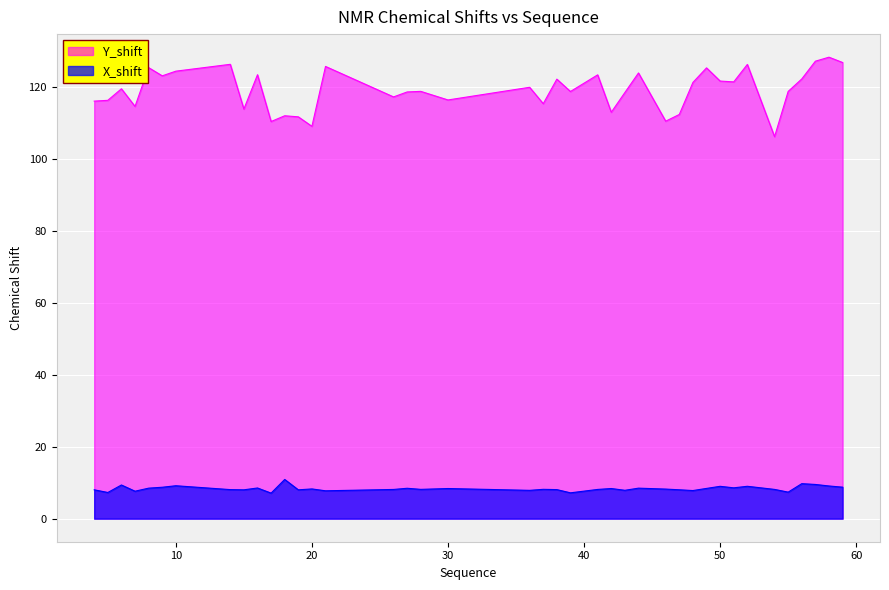

List the series in order of their peak value, highest first.

Y_shift, X_shift